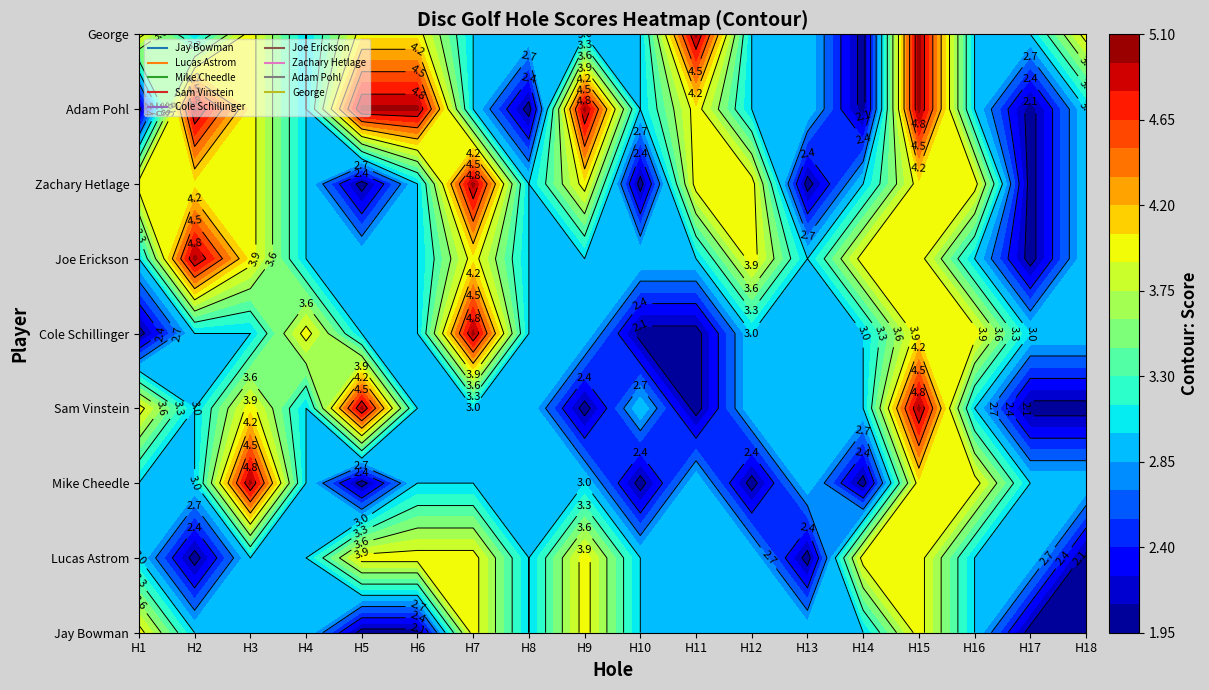

What is the minimum value for Sam Vinstein?

2